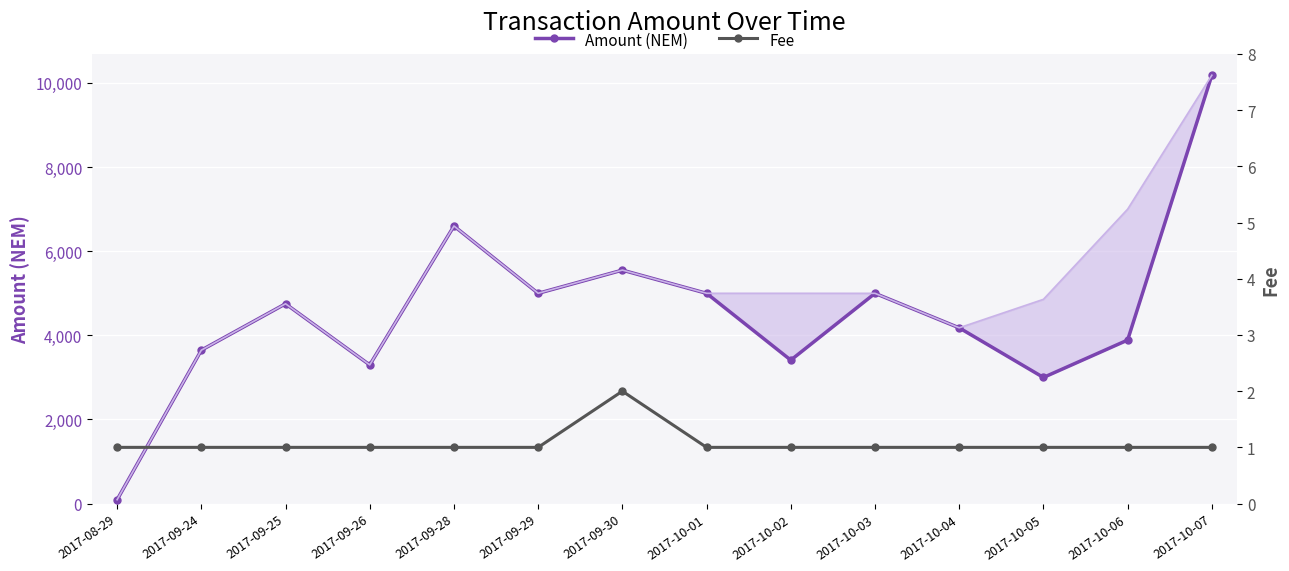

Which series changed the most between 2017-09-26 and 2017-09-30?

Amount (NEM)